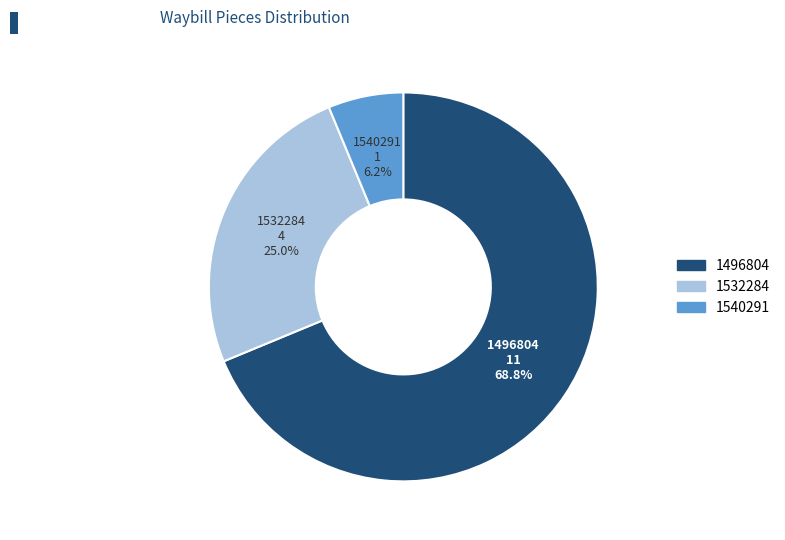

What is the smallest slice in the pie chart?

1540291